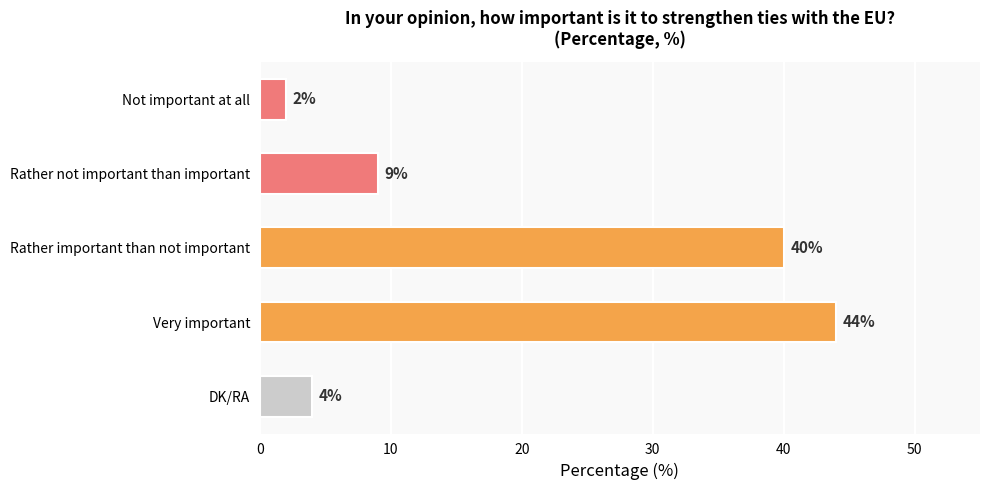

Rank the categories by value from lowest to highest.

Not important at all, DK/RA, Rather not important than important, Rather important than not important, Very important